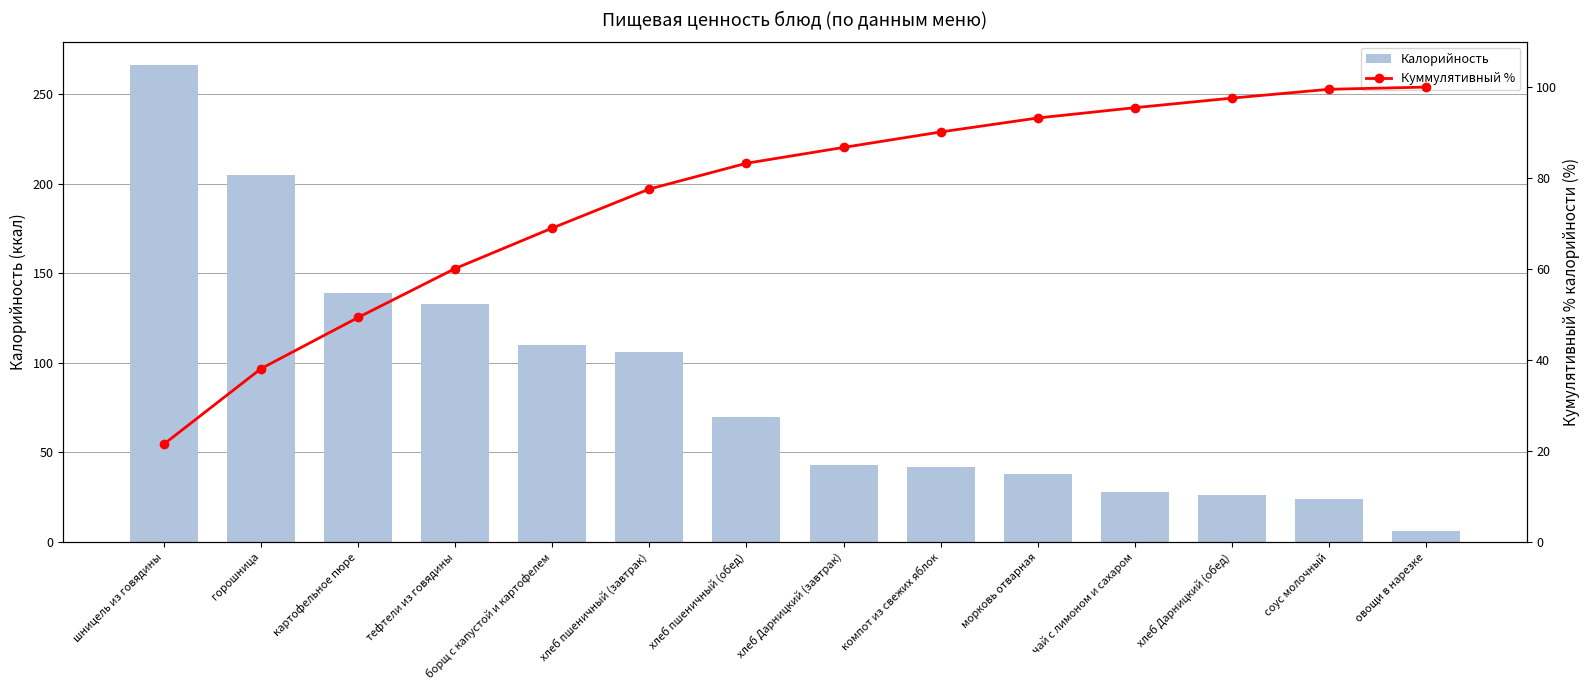

How many values in the Куммулятивный % series are below 86?

7